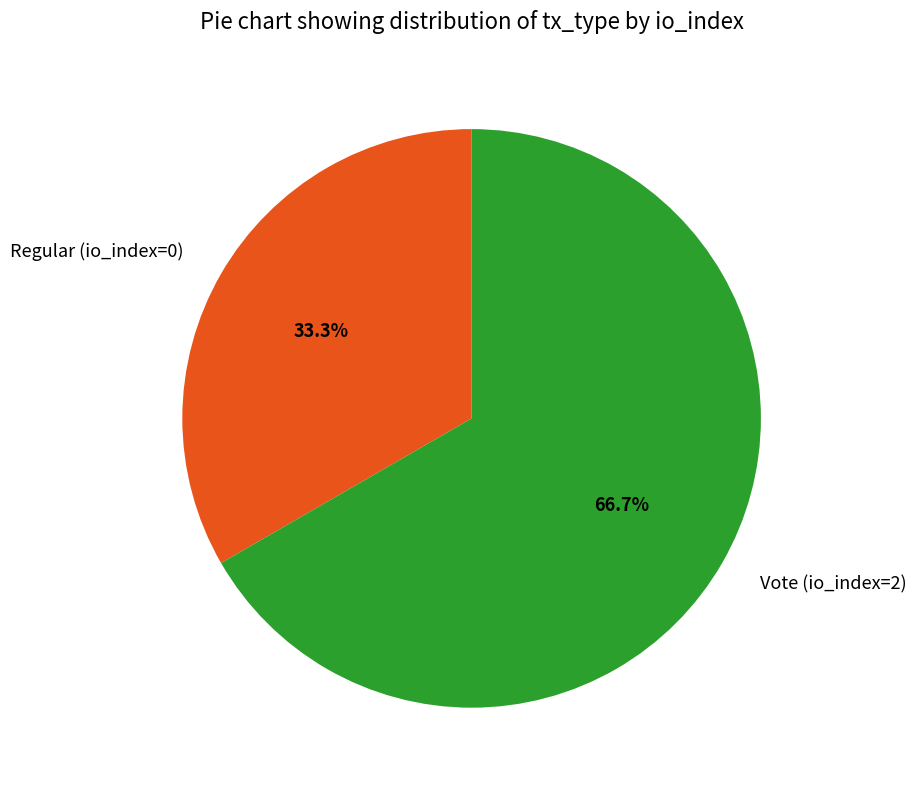

Combined, what portion of the pie is Regular (io_index=0) and Vote (io_index=2)?

100.0%